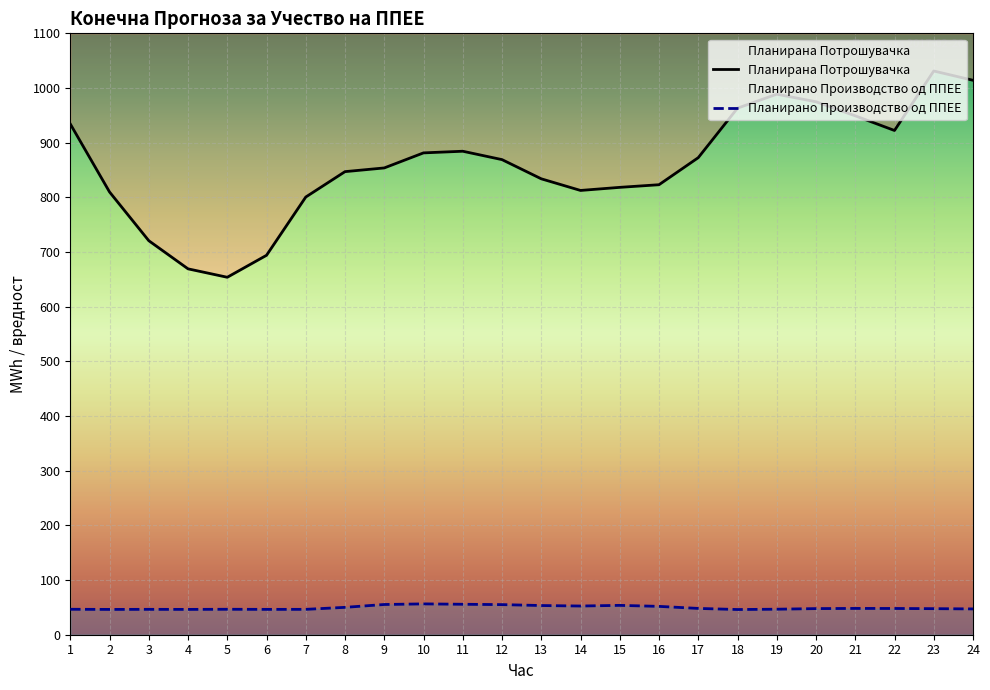

What is the highest value of the Планирано Производство од ППЕЕ series?

56.4